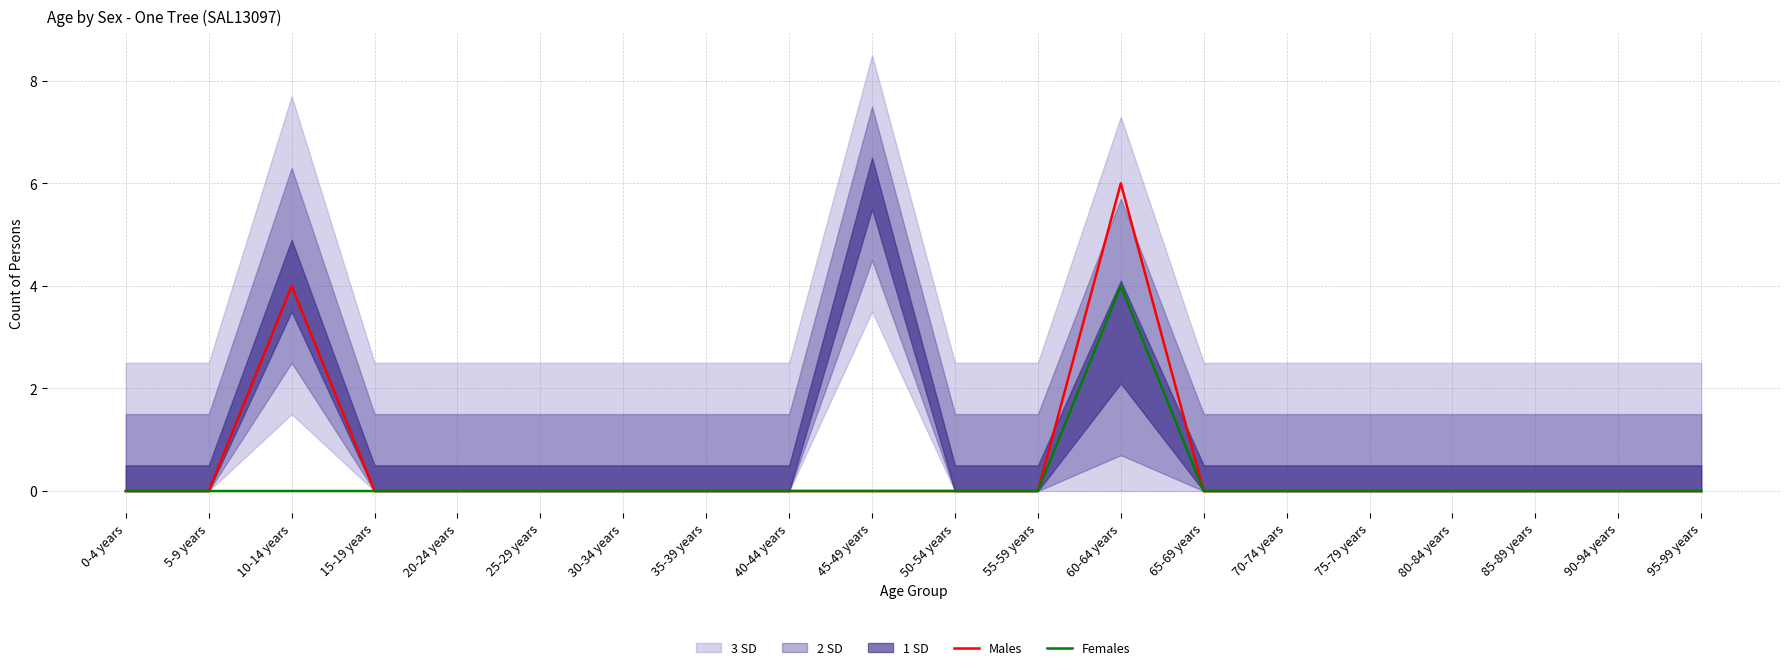

Rank the series at 50-54 years from highest to lowest value.

Males, Females